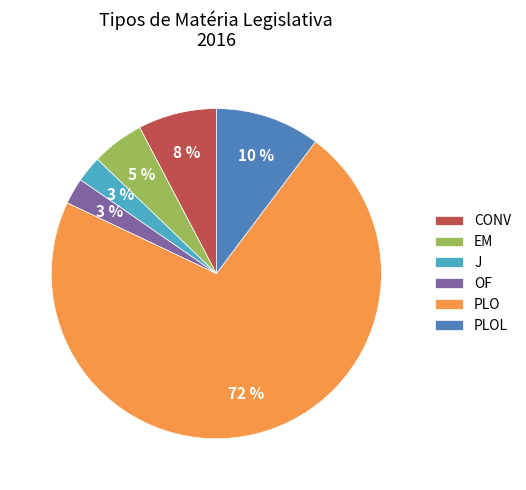

To the nearest percent, what is the average slice percentage?

17%